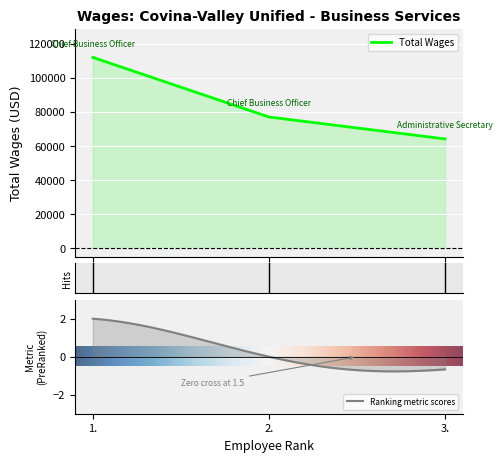

What position from the left is 1.?

1